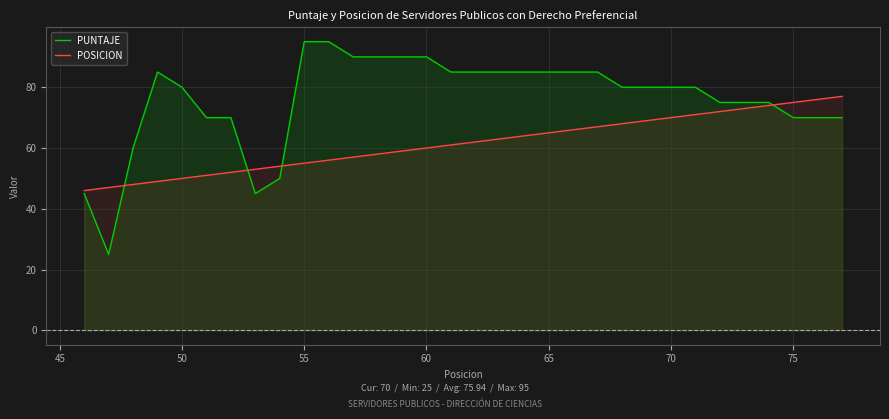

How many series are shown in this chart?

2